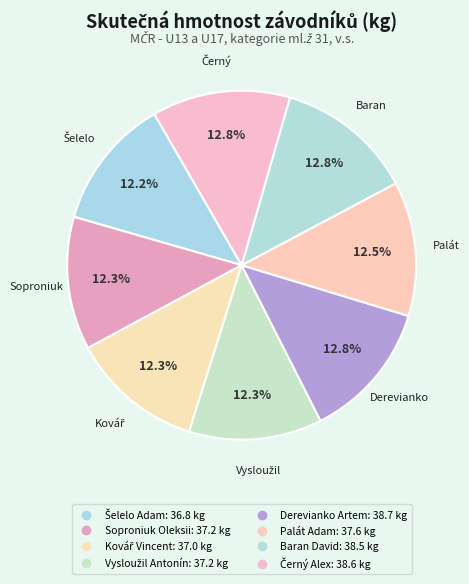

Is it true that Šelelo Adam is 12% of the pie?

True